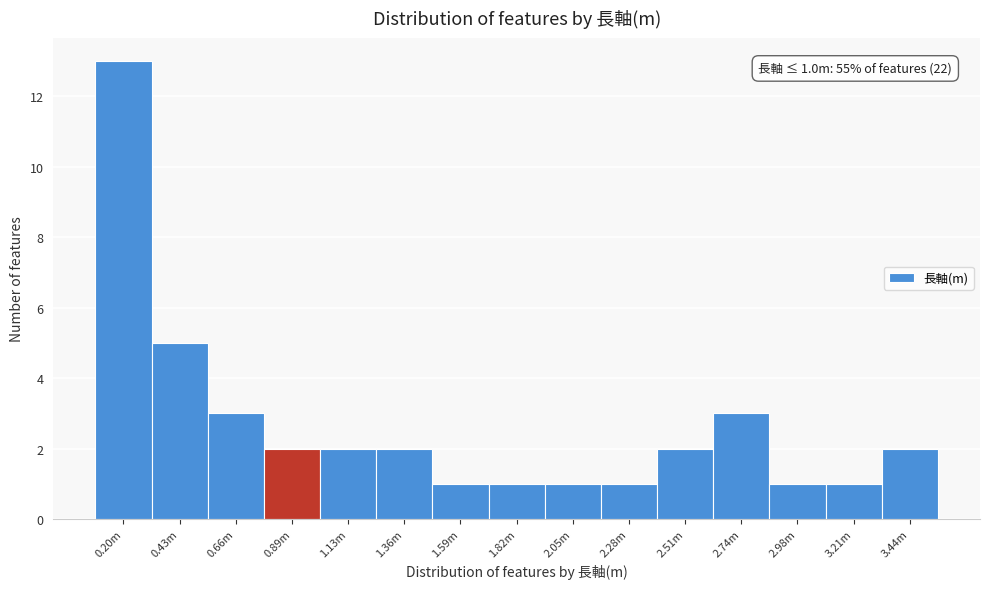

Reading right to left, list all the values displayed in this chart.

2	1	1	3	2	1	1	1	1	2	2	2	3	5	13